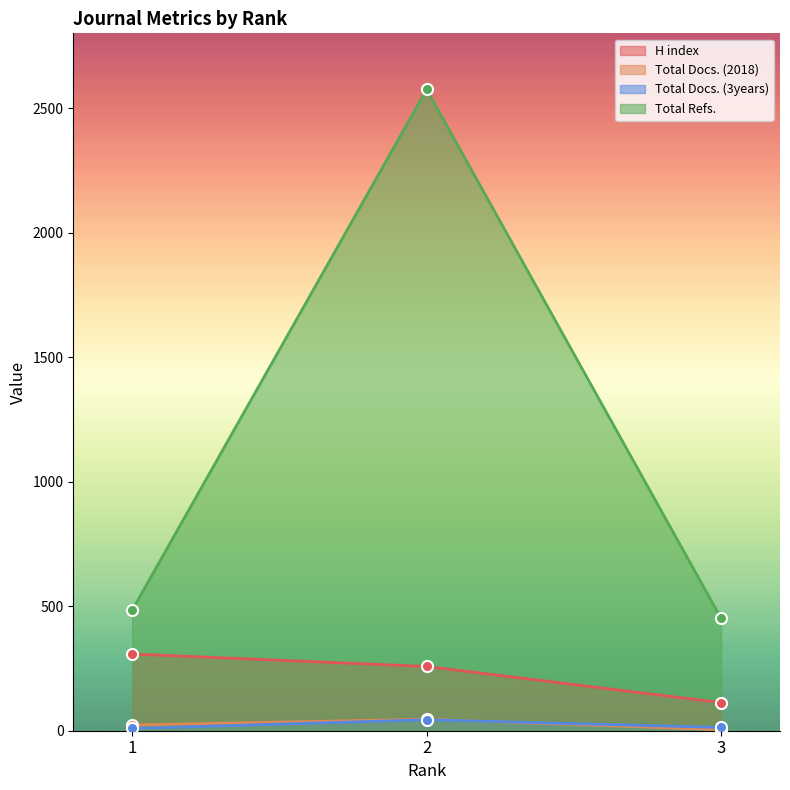

What is the smallest value displayed?

4